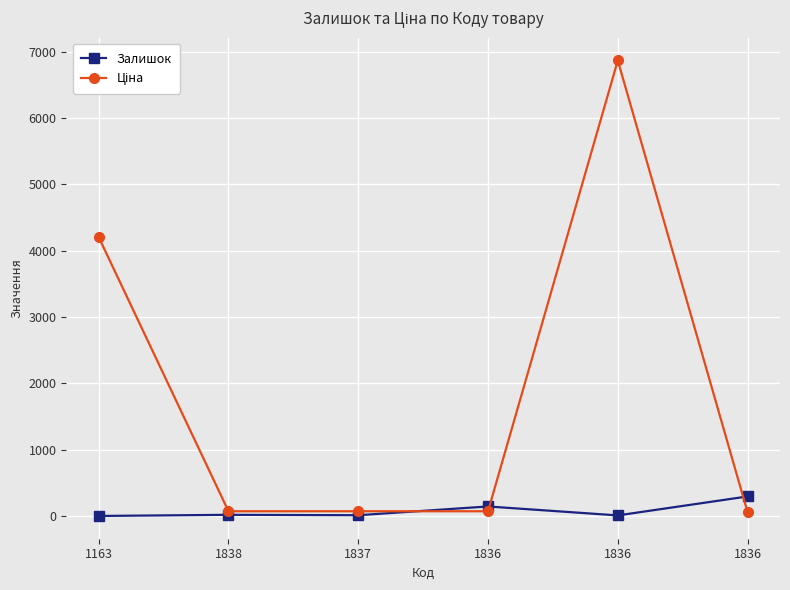

The Ціна series shows 72.7 at 1837. True or false?

True